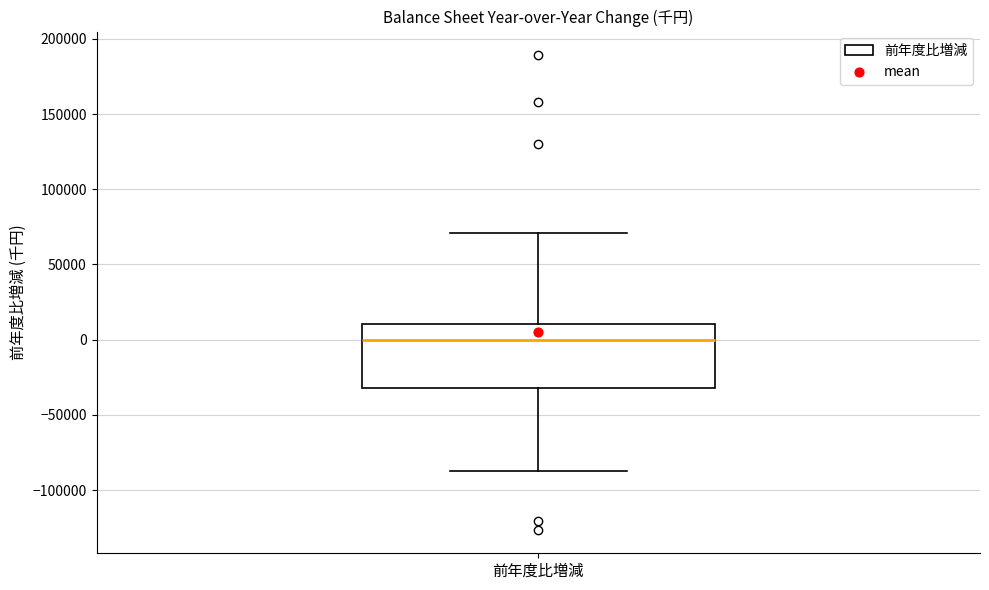

Read this box plot against the y-axis: the position of the median line, the range covered by the box, and the ends of both whiskers. The values are not printed on the chart, so give them approximately, as read against the axis.

median 0, box -30000 to 10000, whiskers -85000 to 70000